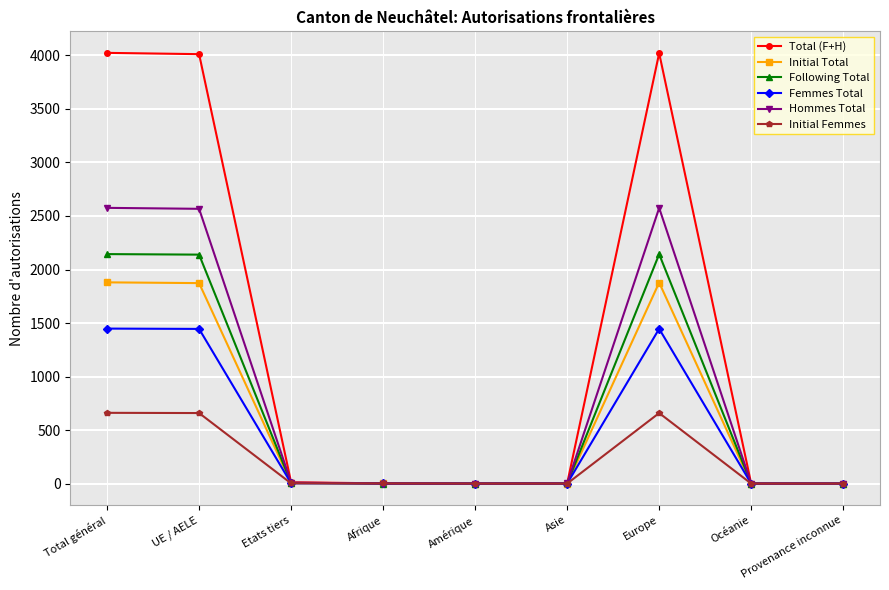

The Hommes Total series shows -1215 at Amérique. True or false?

False